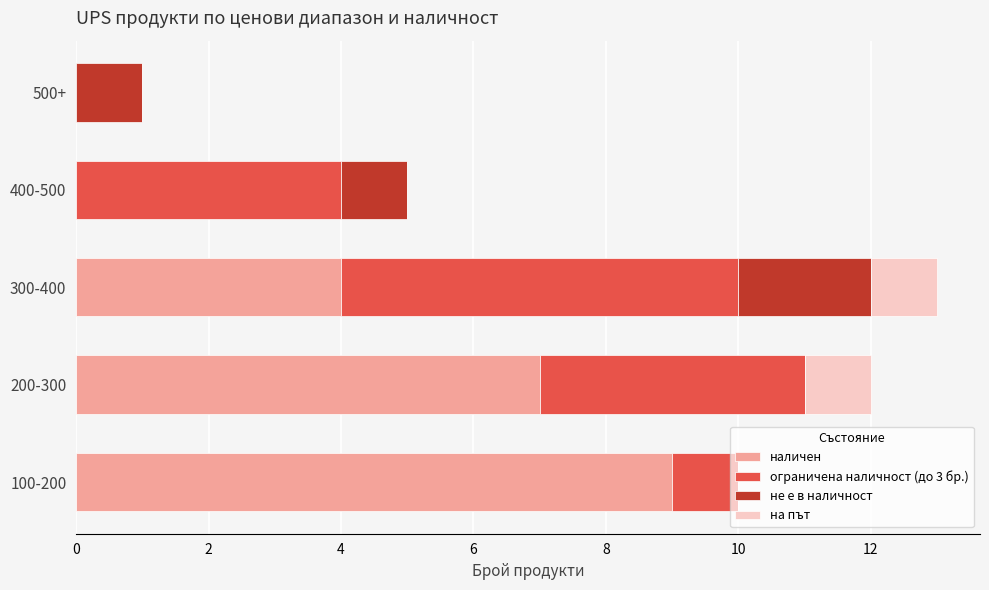

The value of наличен at 100-200 is 9. True or false?

True